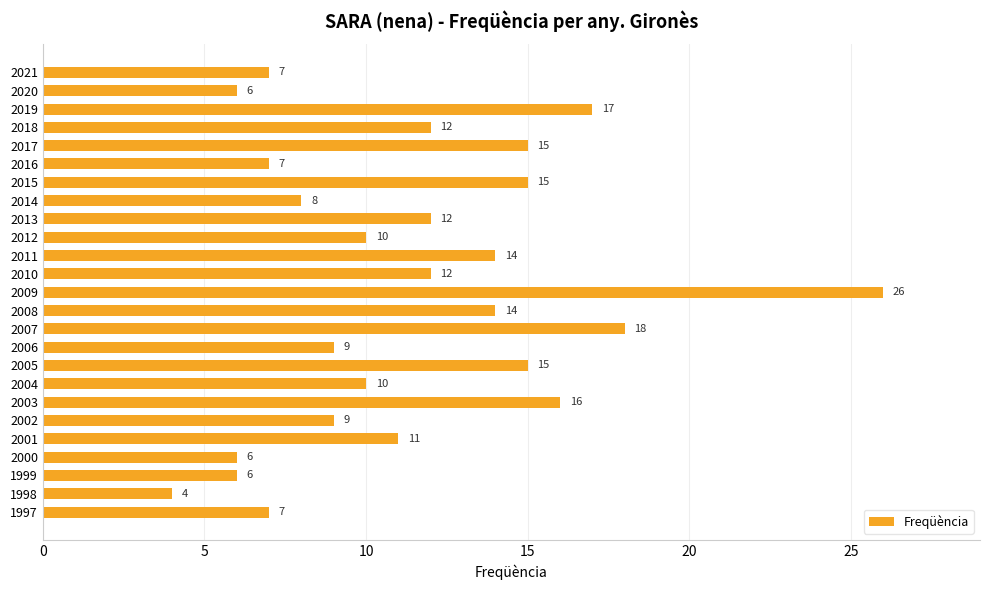

What is the ratio of the value at 2021 to the value at 2018?

0.6